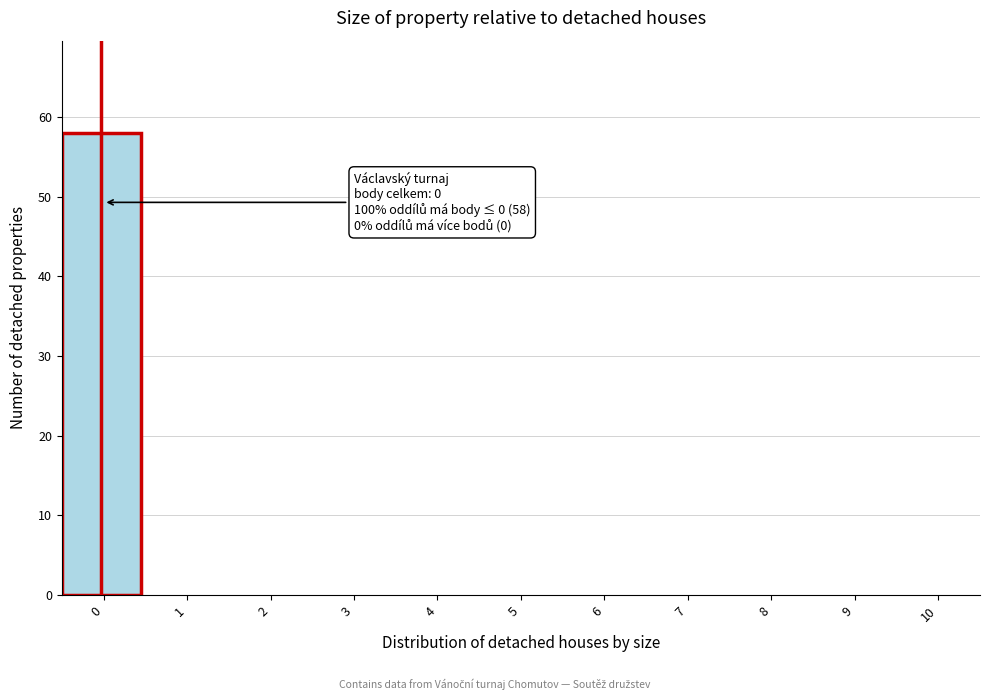

Reading right to left, what are all the values shown in this chart?

10=0	9=0	8=0	7=0	6=0	5=0	4=0	3=0	2=0	1=0	0=58